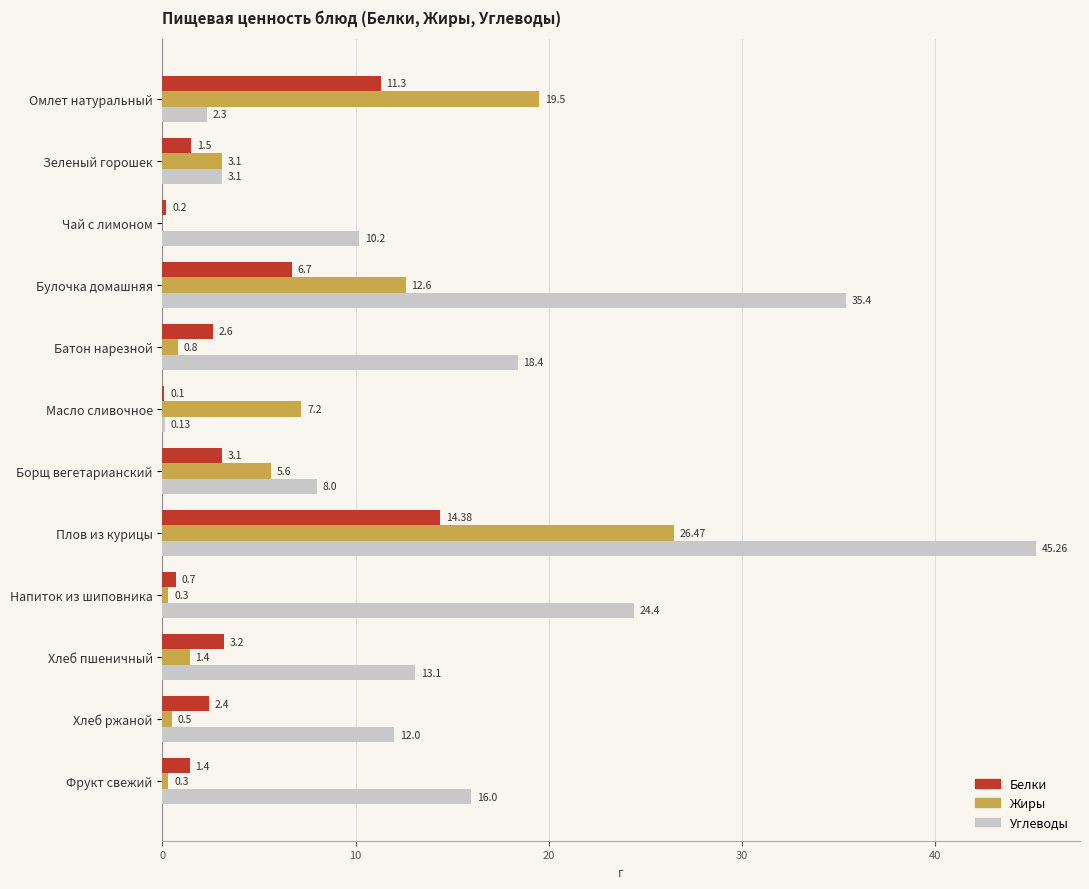

At which category is the sum across all series the highest?

Плов из курицы